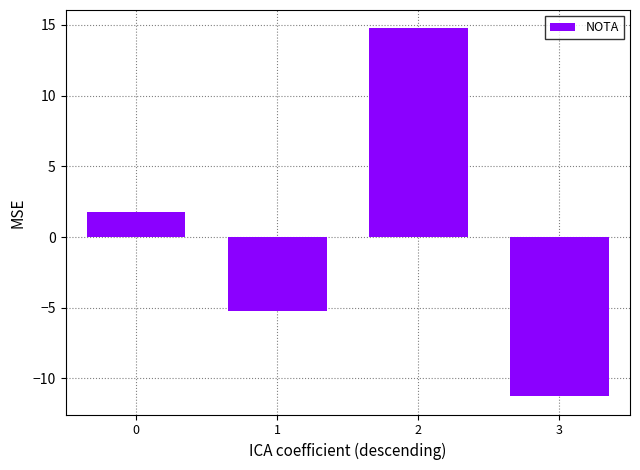

Does the chart contain stacked bars?

No